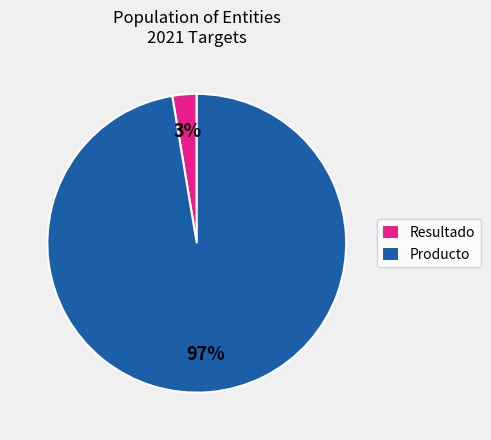

What is the largest slice in the pie chart?

Producto